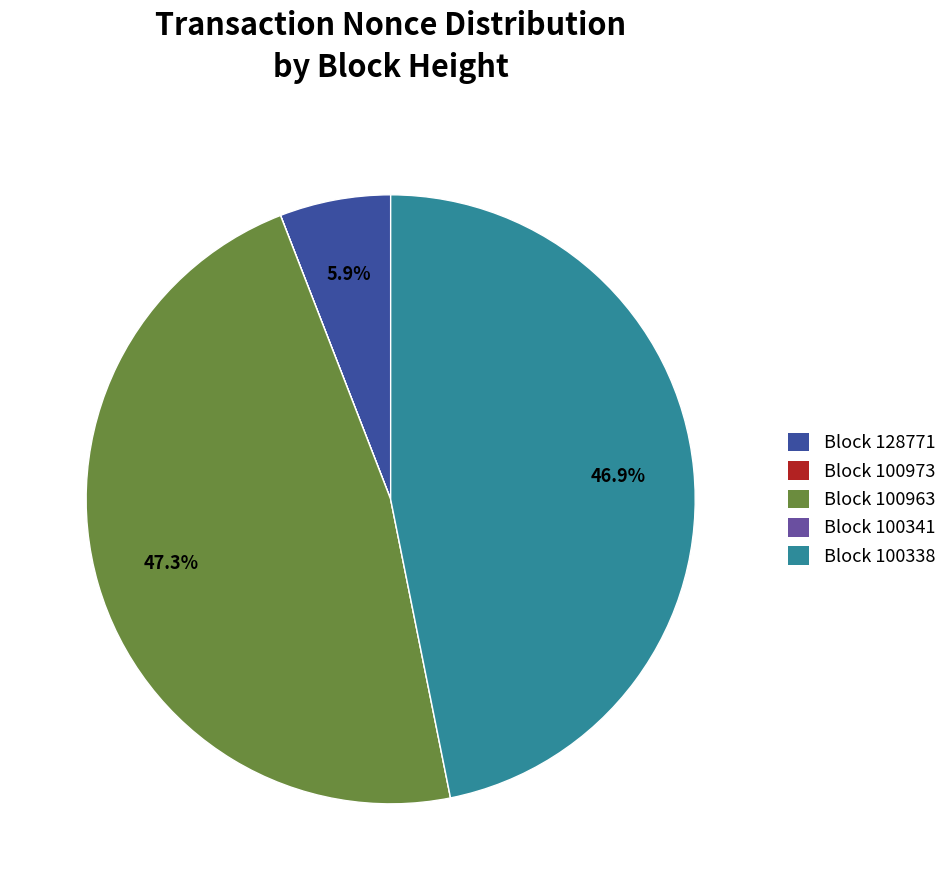

Is there a majority slice in this chart?

No